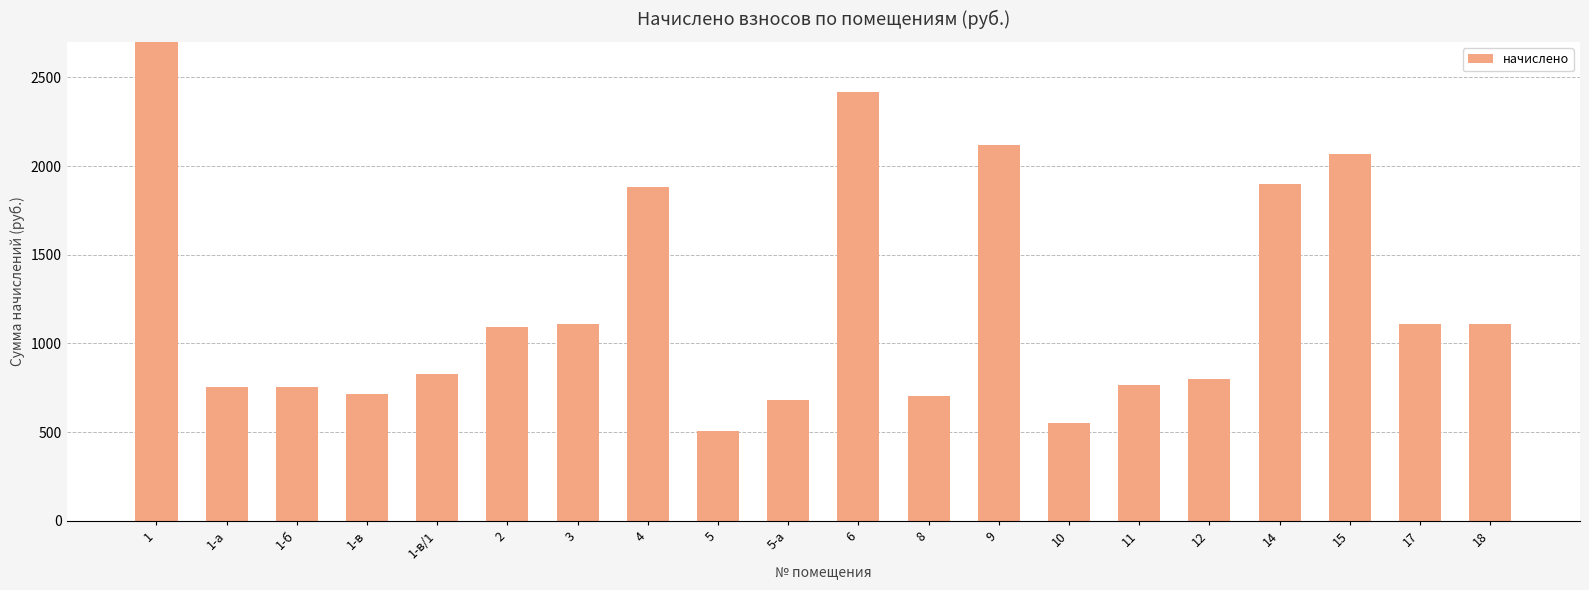

What is the change in value from 1-а to 14?

+1144.8